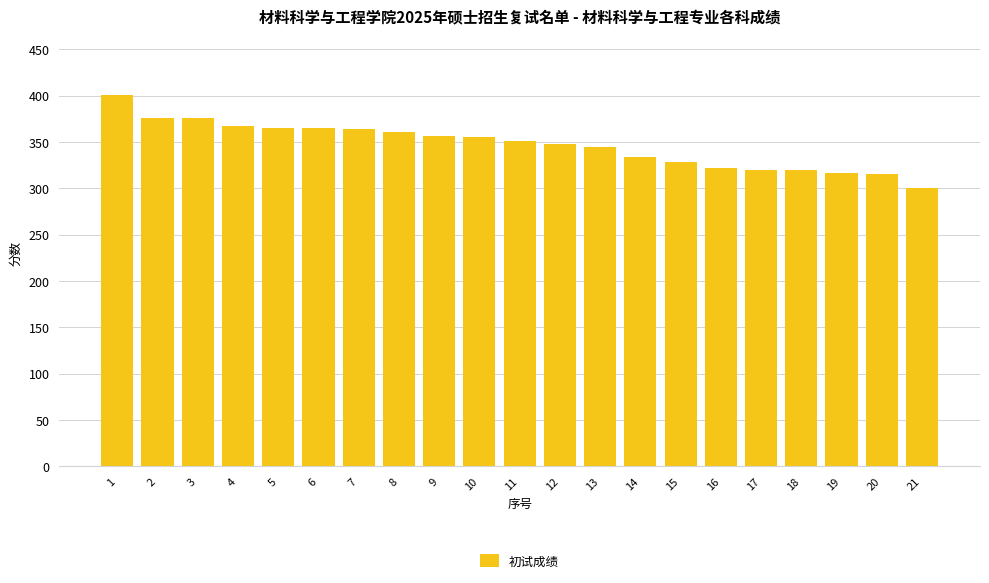

What value does the data have at 19, to the nearest 50?

300